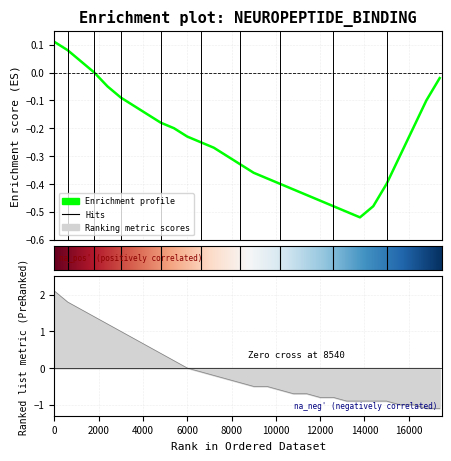

What position from the left is 8000?

5